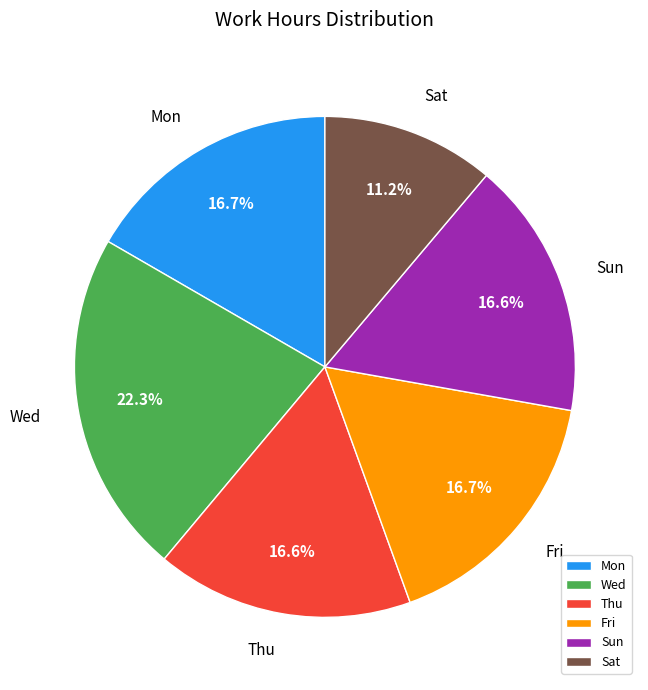

What is the ratio of the value at Thu to the value at Sat?

1.5